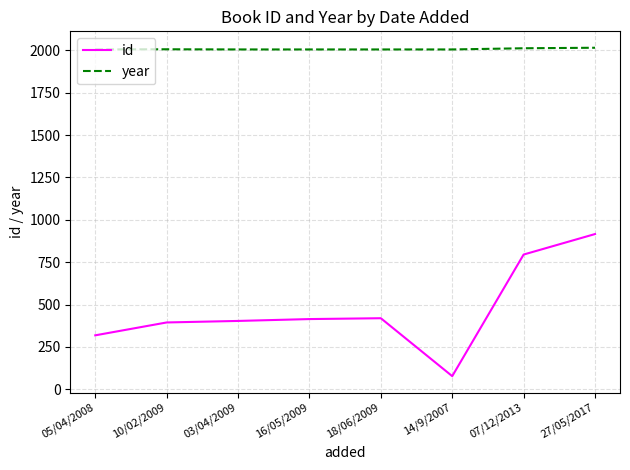

Which category has the lowest value in the id series?

14/9/2007